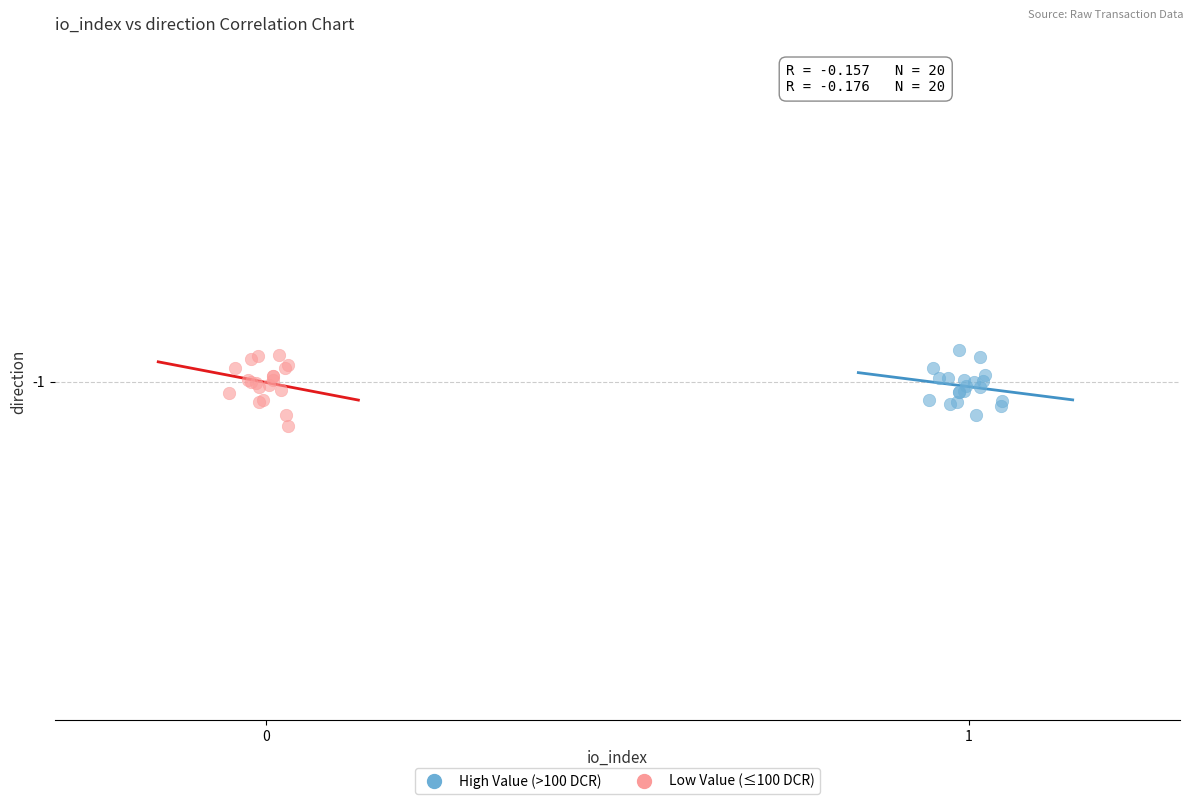

What are all the series names shown in the legend?

High Value (>100 DCR), Low Value (≤100 DCR)